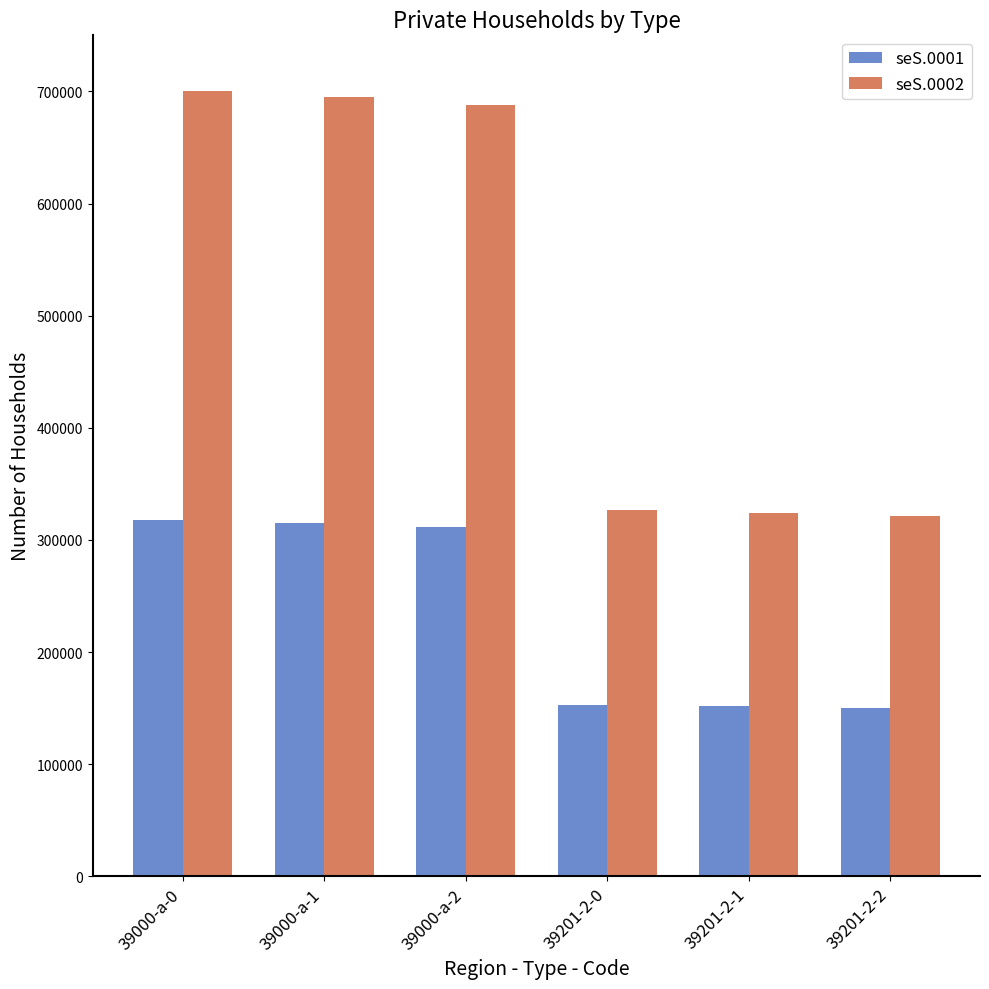

The value of seS.0002 at 39201-2-0 is 223374. True or false?

False